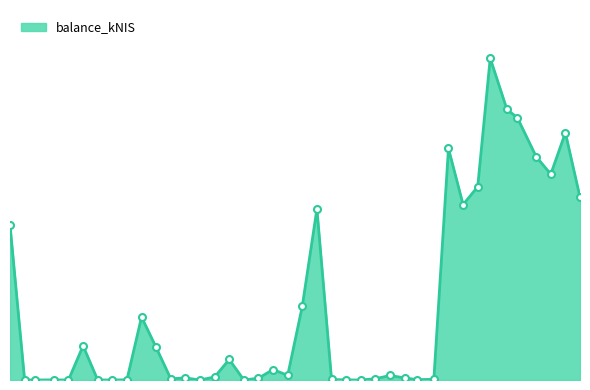

List the labels in order of value, smallest first.

2021-09-09, 2021-09-14, 2021-09-30, 2021-10-21, 2021-12-02, 2022-02-17, 2021-12-23, 2021-10-14, 2021-09-23, 2022-02-10, 2021-10-28, 2022-03-16, 2022-02-03, 2022-03-24, 2021-11-18, 2022-02-24, 2021-12-30, 2022-03-10, 2021-11-25, 2021-12-09, 2022-03-03, 2022-01-13, 2022-01-06, 2021-12-16, 2021-11-11, 2021-10-07, 2021-11-04, 2022-01-20, 2021-09-02, 2022-01-27, 2022-04-07, 2022-06-02, 2022-04-14, 2022-05-19, 2022-05-12, 2022-03-31, 2022-05-26, 2022-05-03, 2022-04-28, 2022-04-20